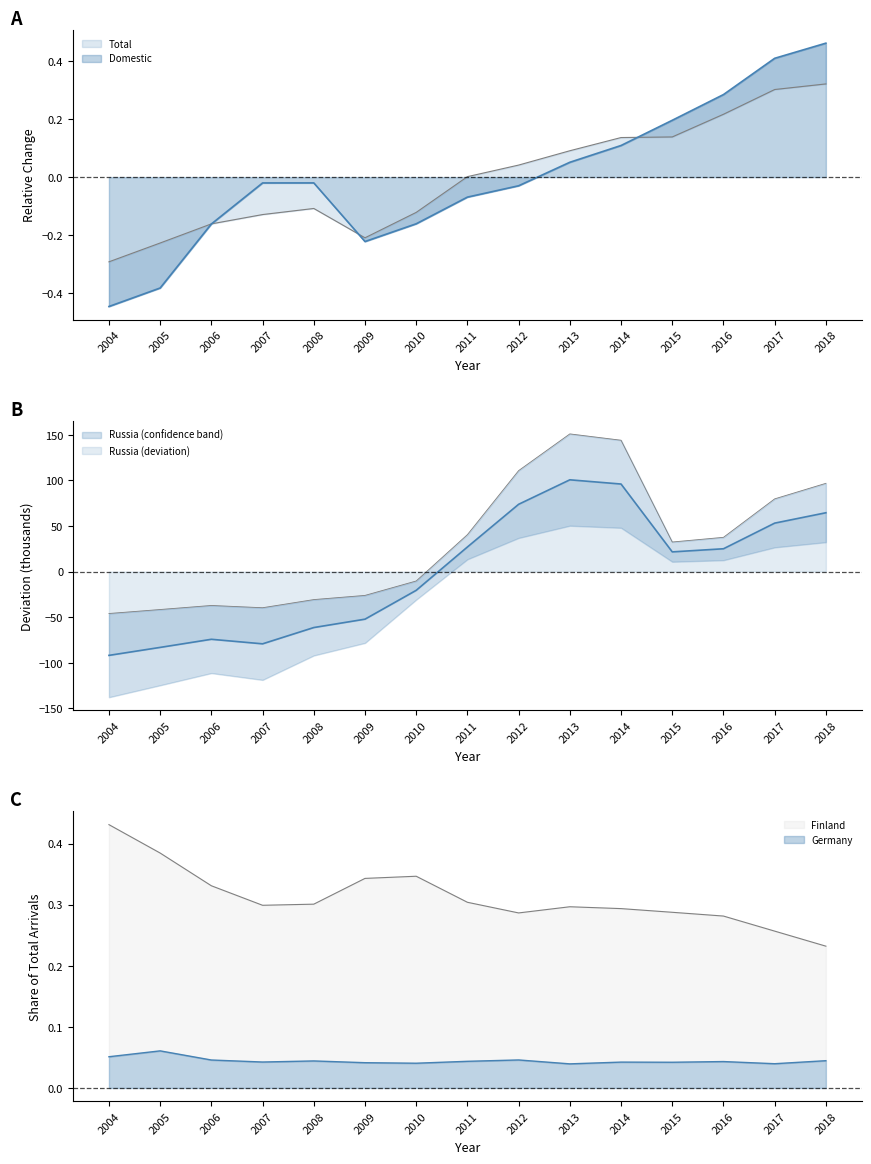

Which category has the highest value in the Russia series?

2013